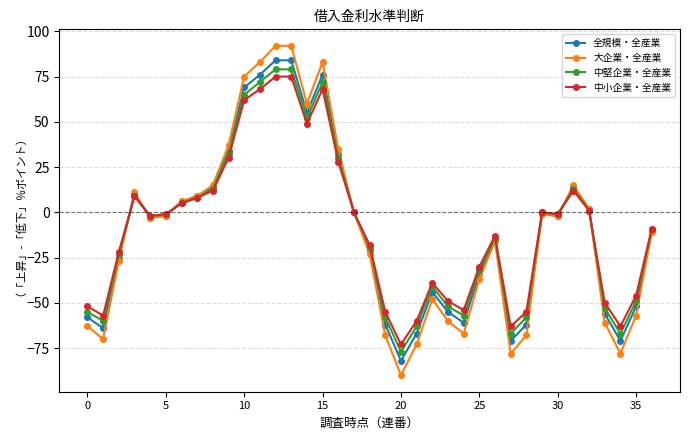

List the series in order of their overall mean, lowest first.

大企業・全産業, 全規模・全産業, 中堅企業・全産業, 中小企業・全産業